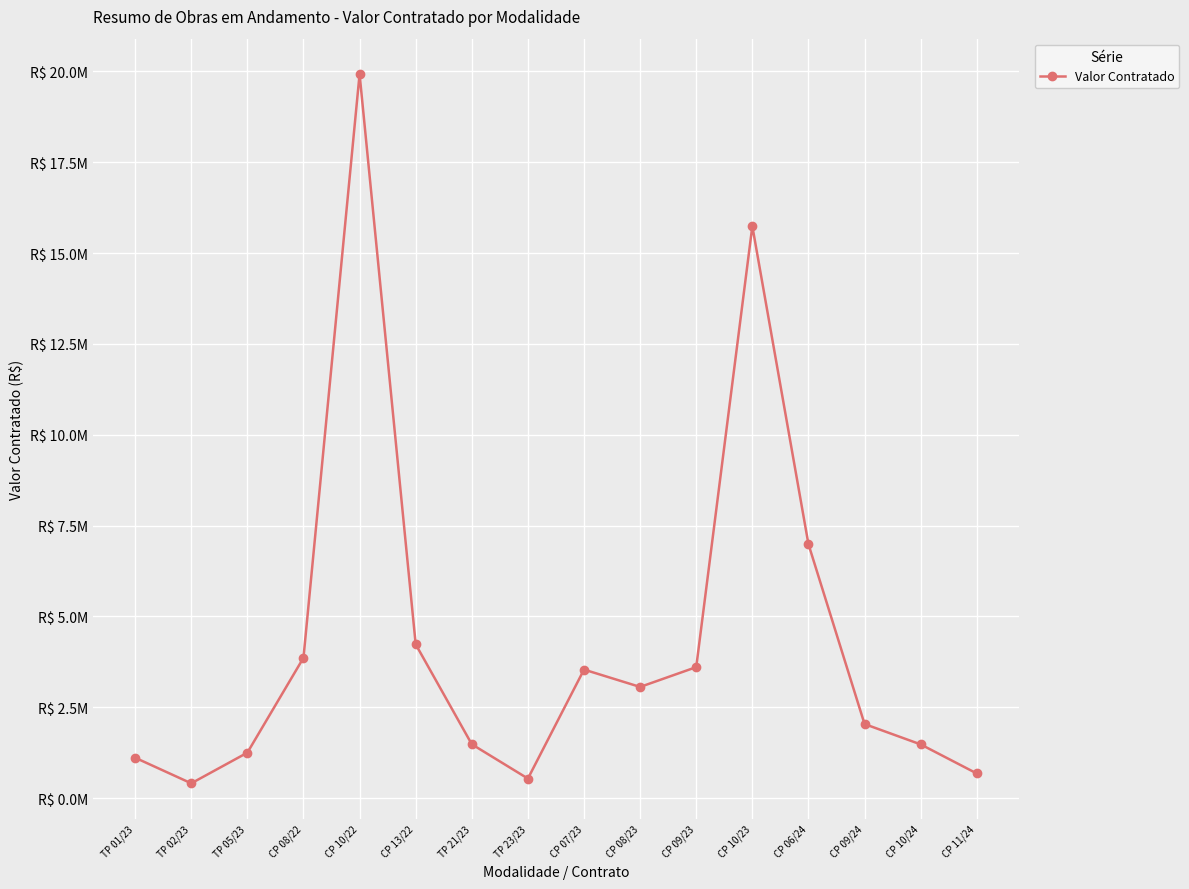

Is it true that the value at CP 08/23 is 3057499.4?

True